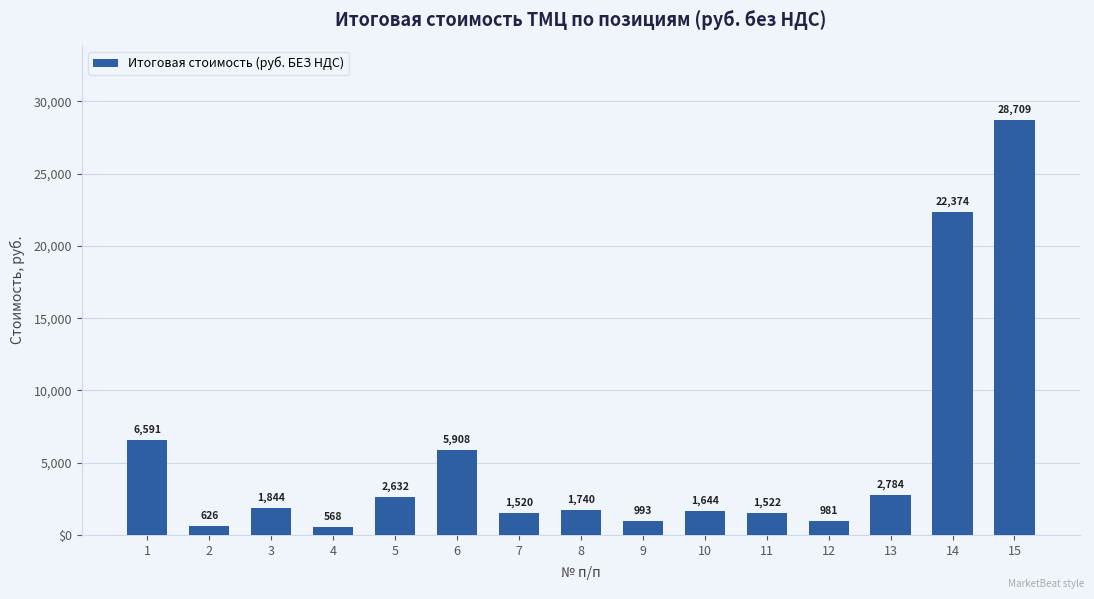

At which category does the chart reach its peak across all series?

15